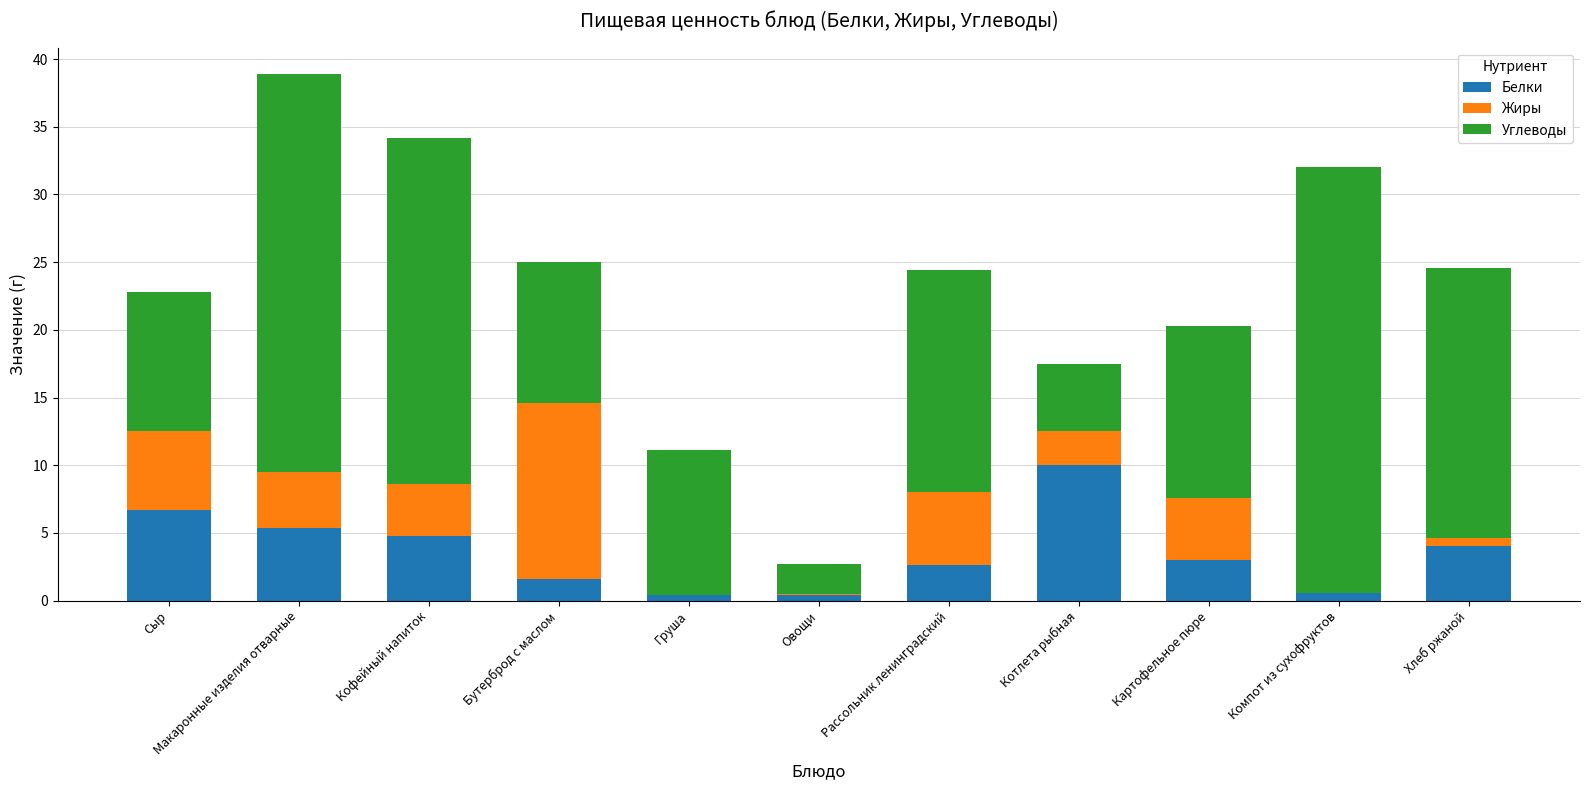

Are the bars horizontal?

No